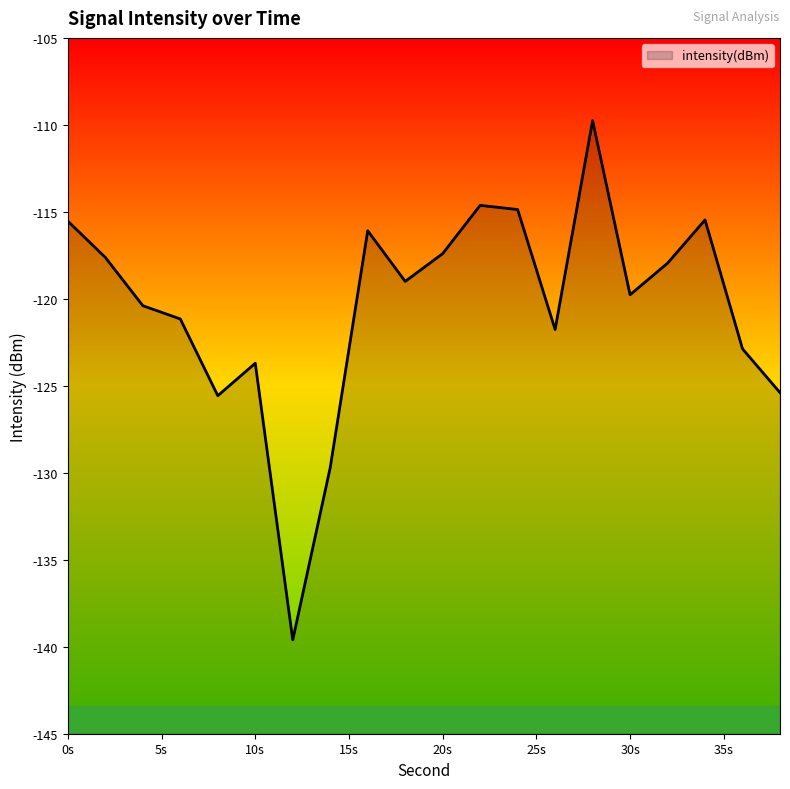

What is the approximate value at 38?

-125.4